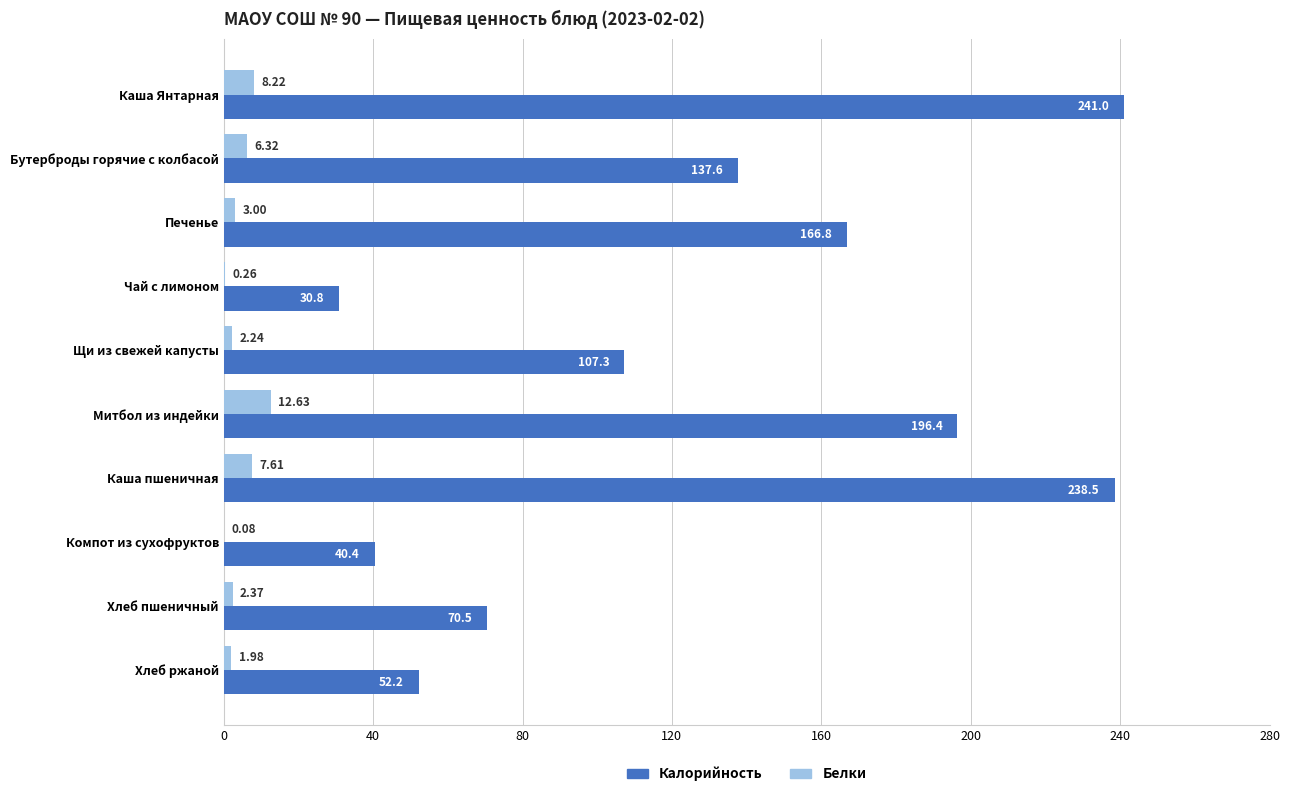

What is the sum of all Белки values?

44.7